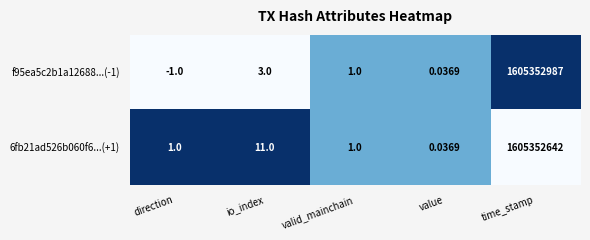

Is the value of 6fb21ad526b060f6...(+1) at value greater than the value of f95ea5c2b1a12688...(-1) at io_index?

No